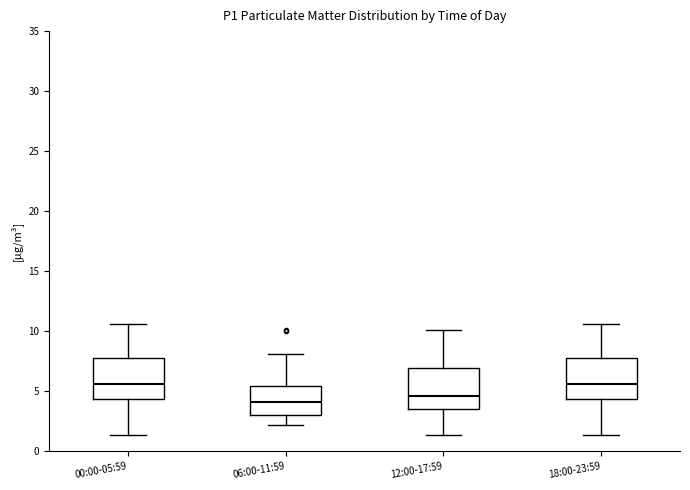

Where does the lower whisker of the box for 06:00-11:59 end on the y-axis? The values are not printed on the chart, so give them approximately, as read against the axis.

2.0